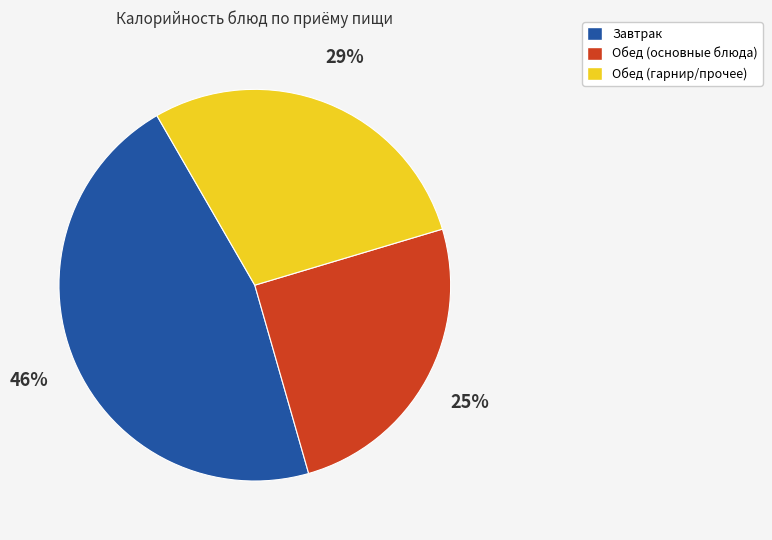

True or false: Завтрак accounts for 39% of the total.

False